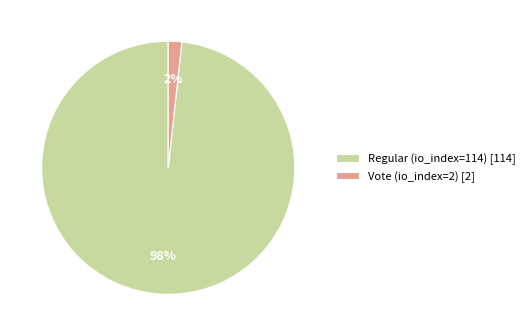

Which category has the smallest portion of the pie?

Vote (io_index=2)